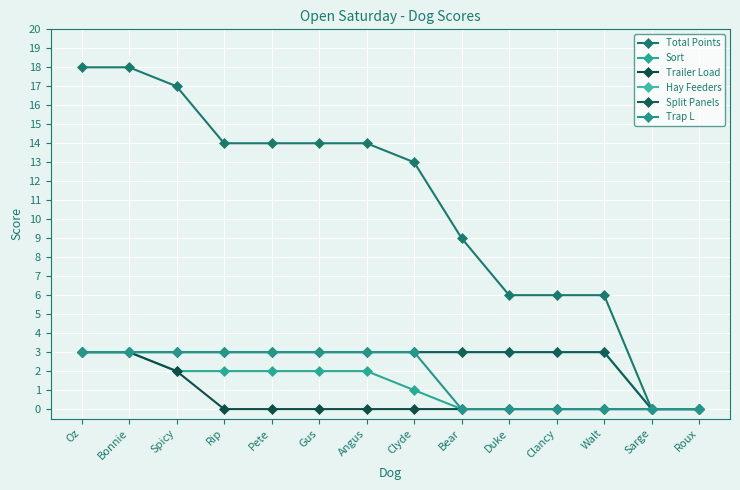

Does the chart have visible grid lines?

Yes